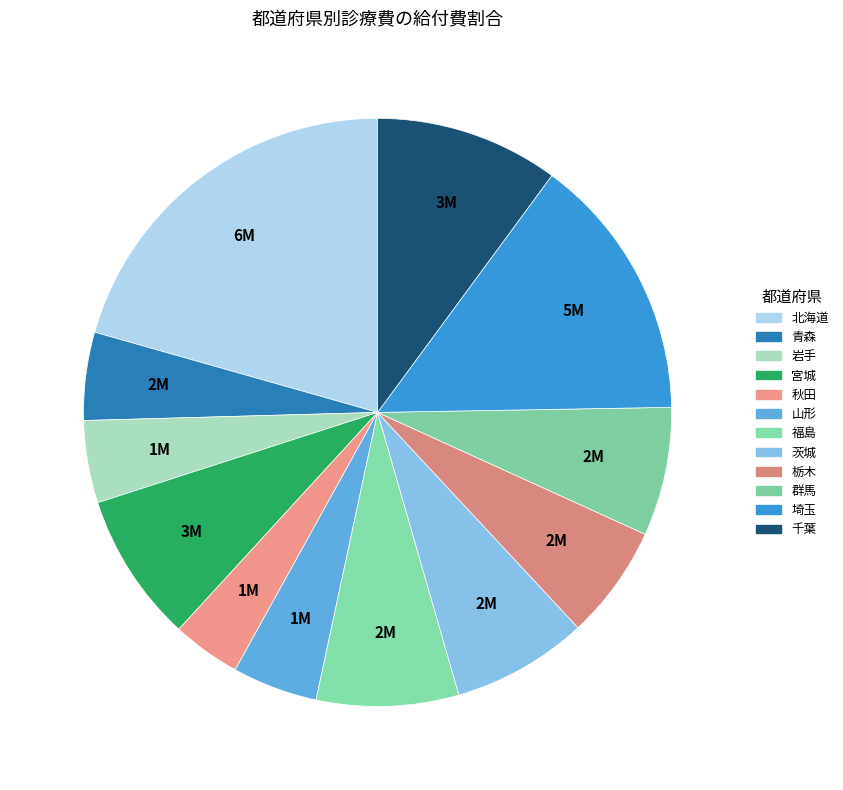

How many segments does this pie chart have?

12